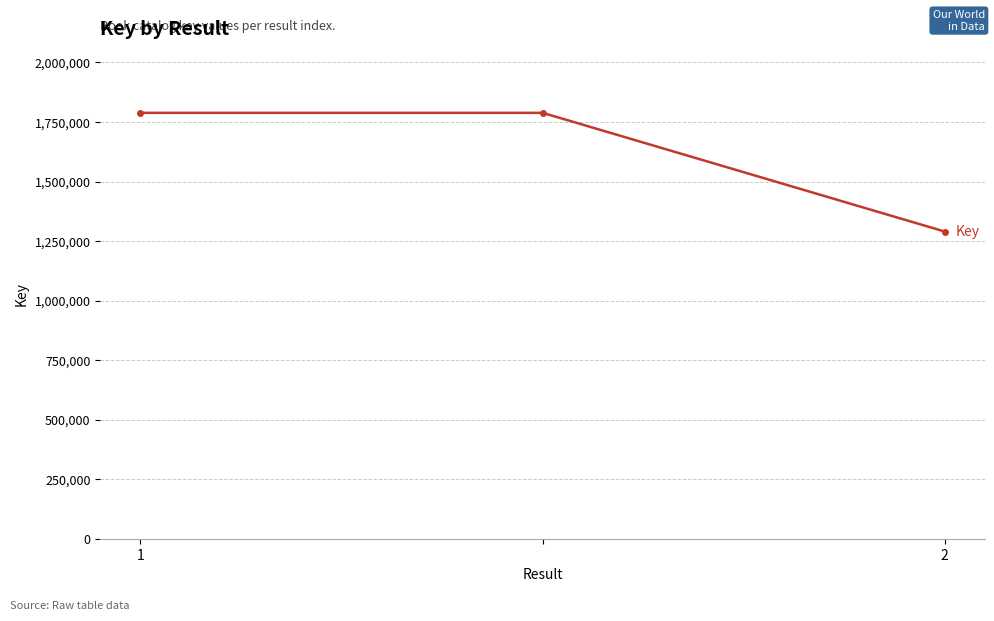

What is the difference between the maximum and minimum values?

498515